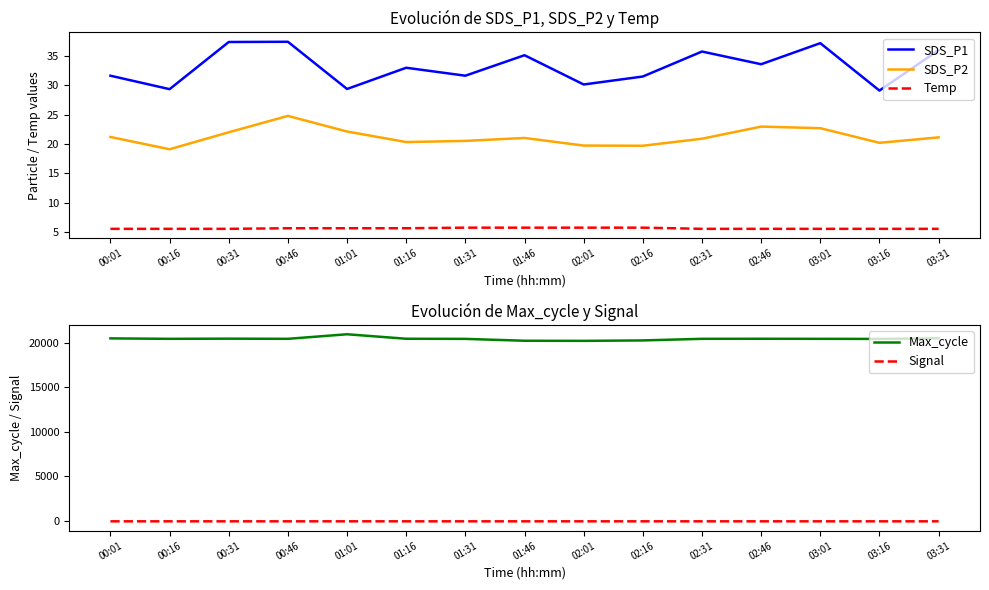

Which series has the largest range (max minus min)?

Max_cycle